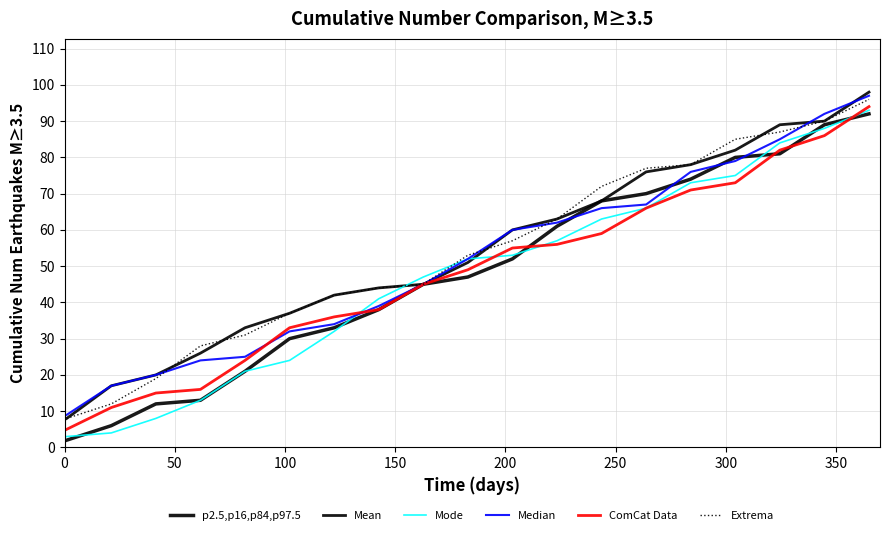

True or false: Mode has more than 2 points higher than both neighbors.

False